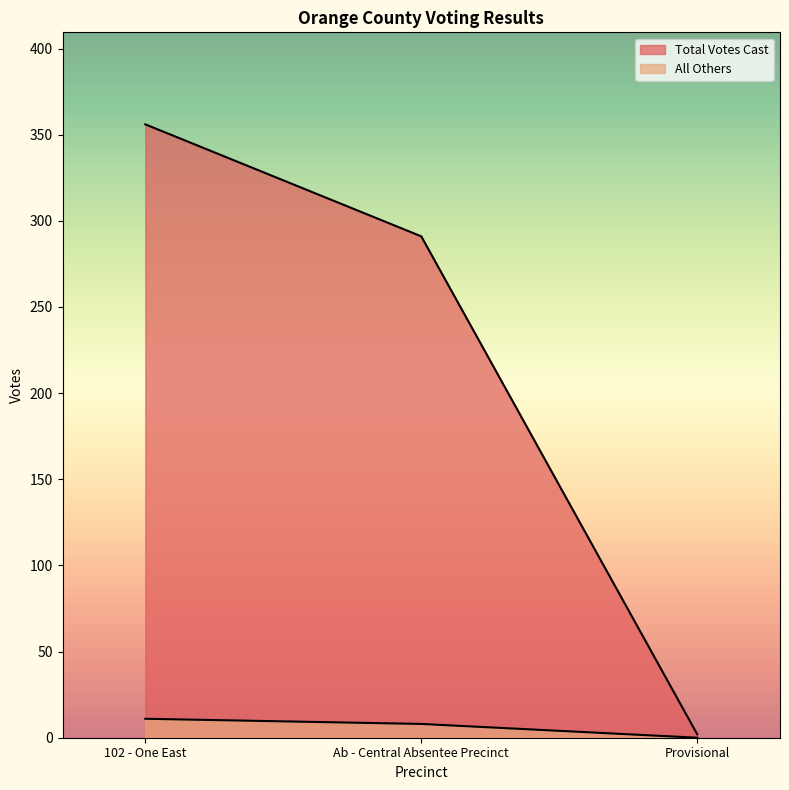

How many categories are shown in the chart?

3